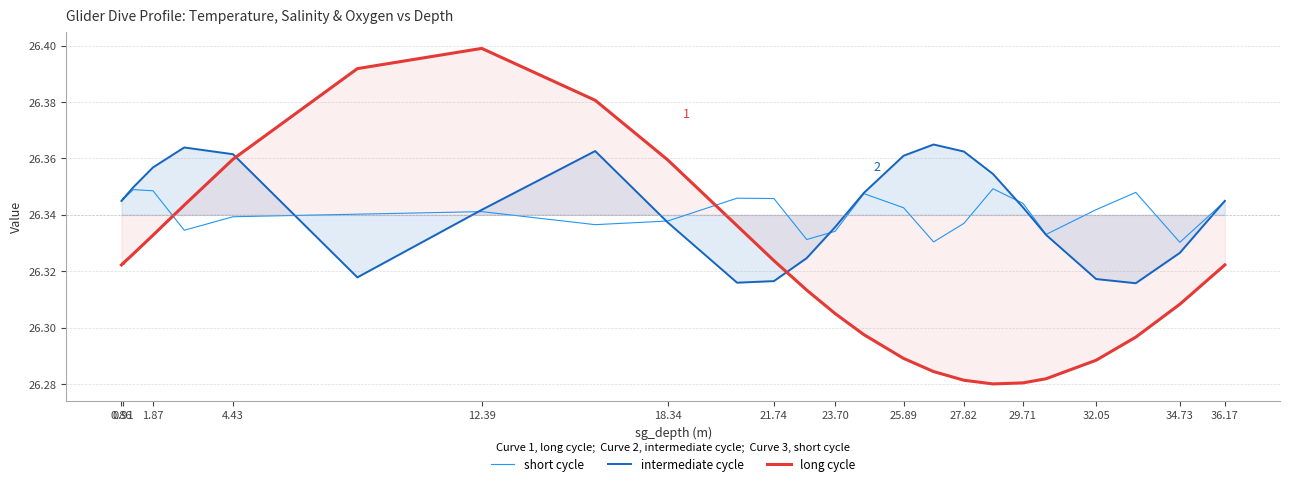

How many intersections are there between short cycle and intermediate cycle?

6